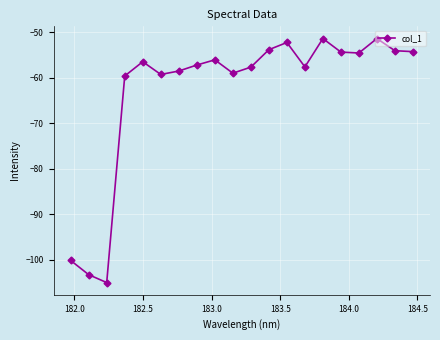

What is the average value?

-62.8